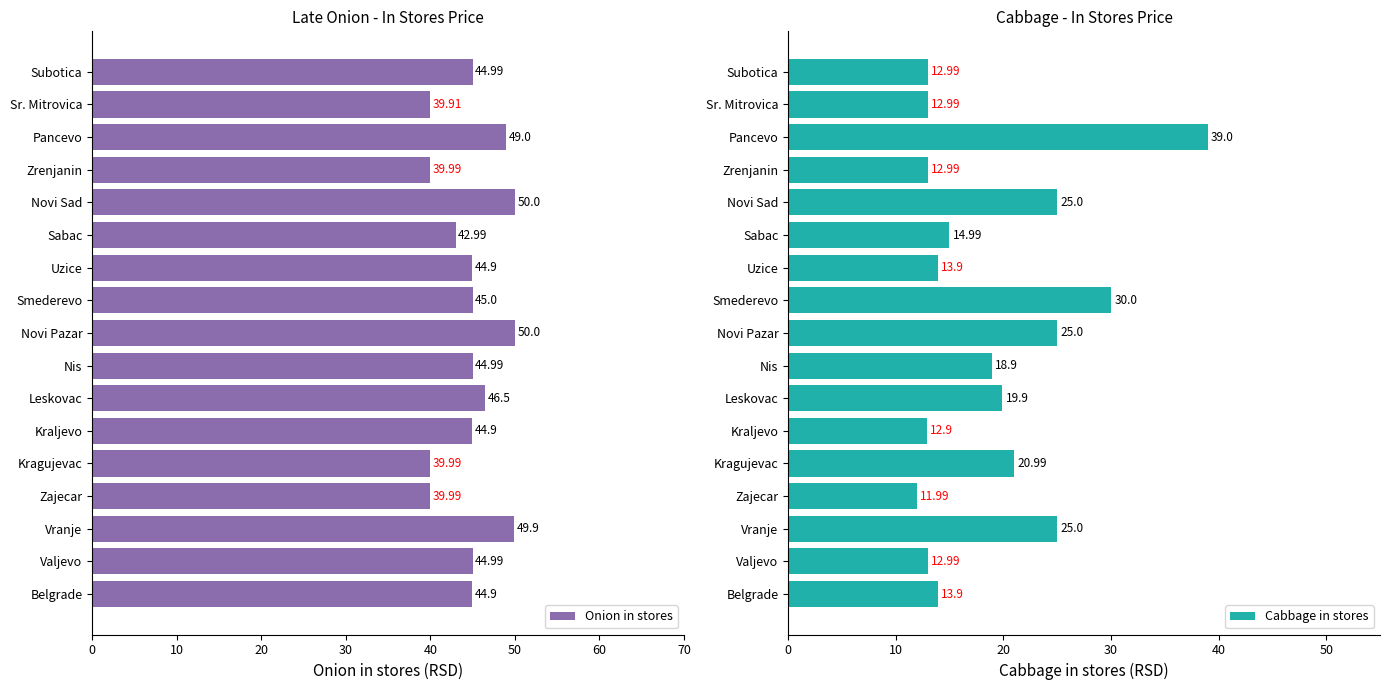

Rank the series by their average value, from lowest to highest.

Cabbage in stores, Onion in stores